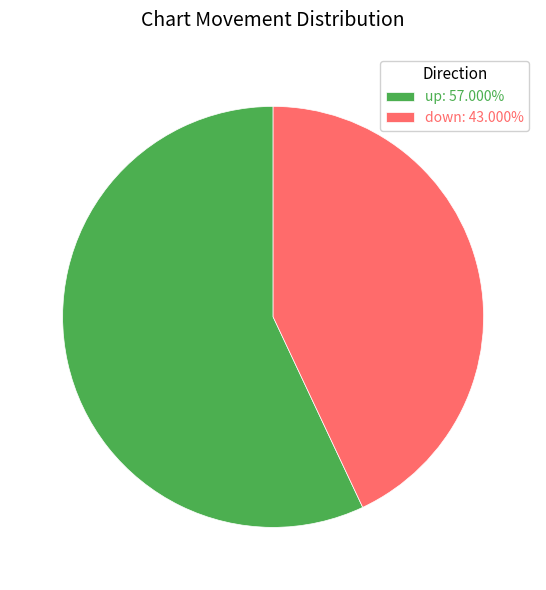

How many segments does this pie chart have?

2